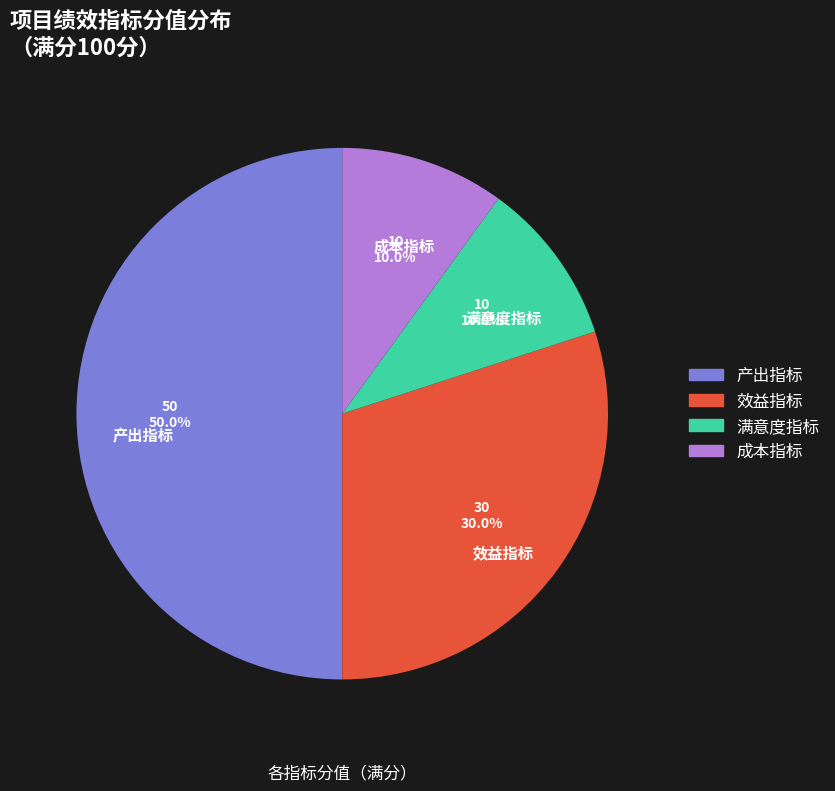

How many segments does this pie chart have?

4